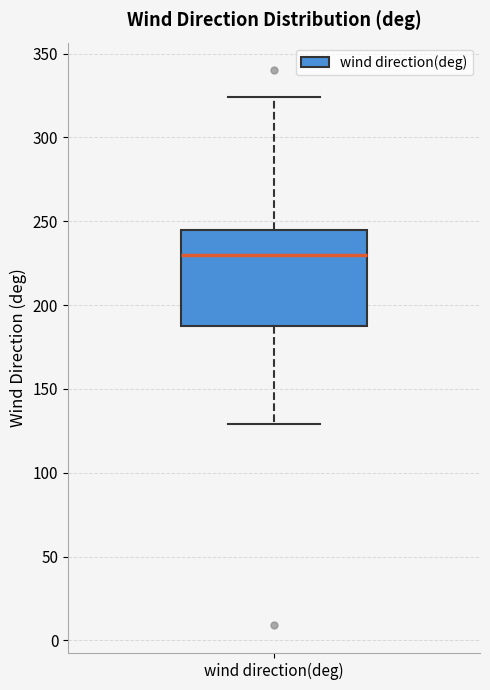

Transcribe this box plot: give where the median line is, the range the box spans, and where the two whiskers end, as read against the y-axis. The values are not printed on the chart, so give them approximately, as read against the axis.

median 230, box 190 to 245, whiskers 130 to 325